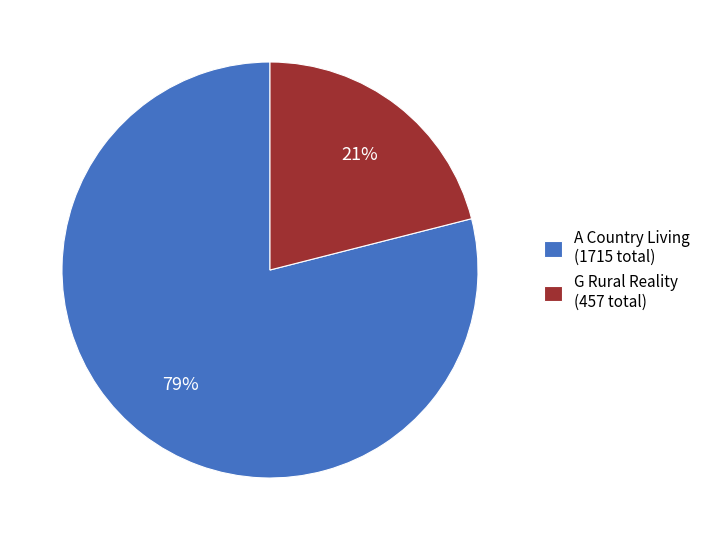

Combined, do G Rural Reality (457 total) and A Country Living (1715 total) account for over 50%?

Yes